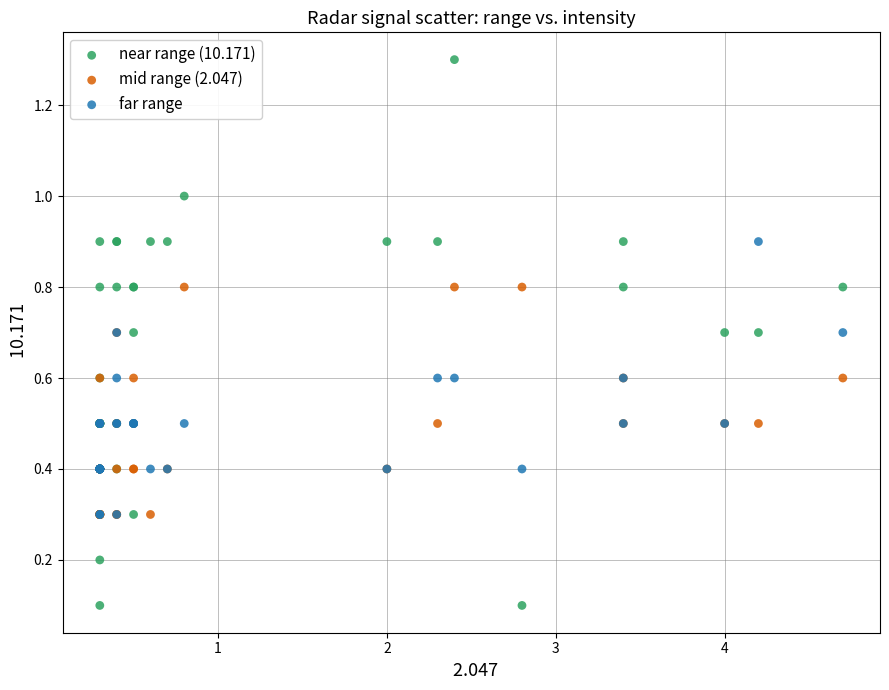

What are all the series names shown in the legend?

near range (10.171), mid range (2.047), far range